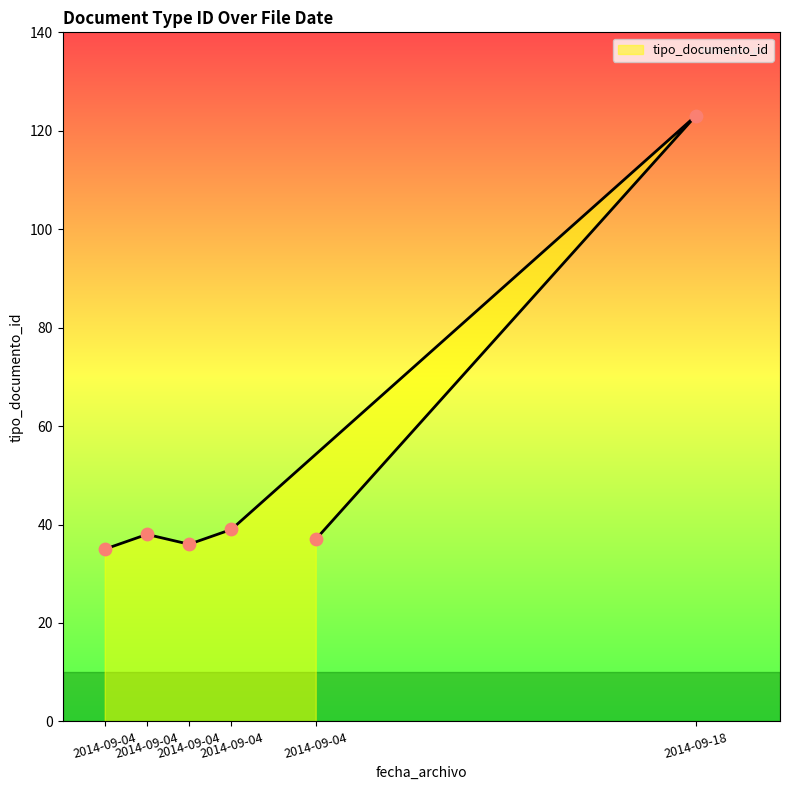

What is the ratio of the value at 2014-09-04 to the value at 2014-09-04?

0.9